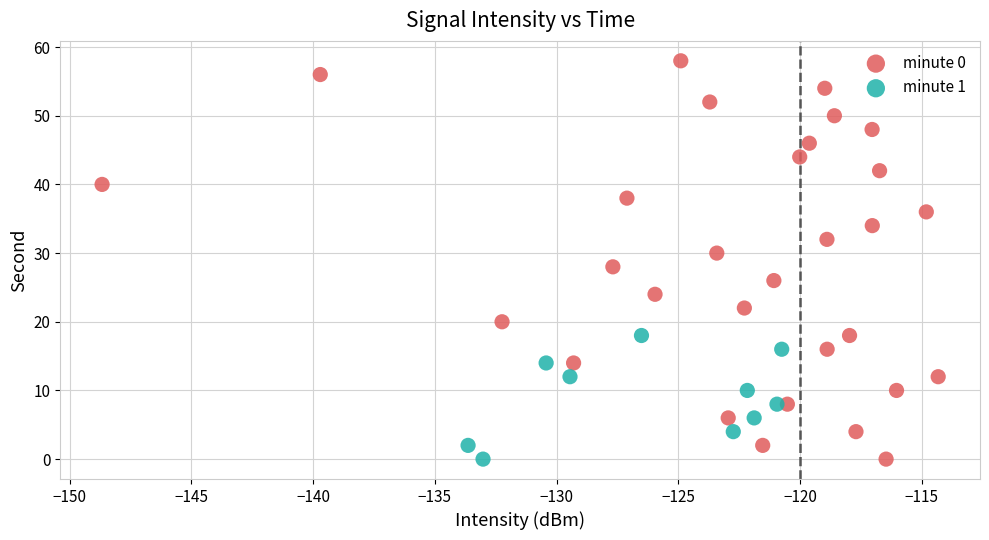

Which series has the widest spread of Y values?

minute 0